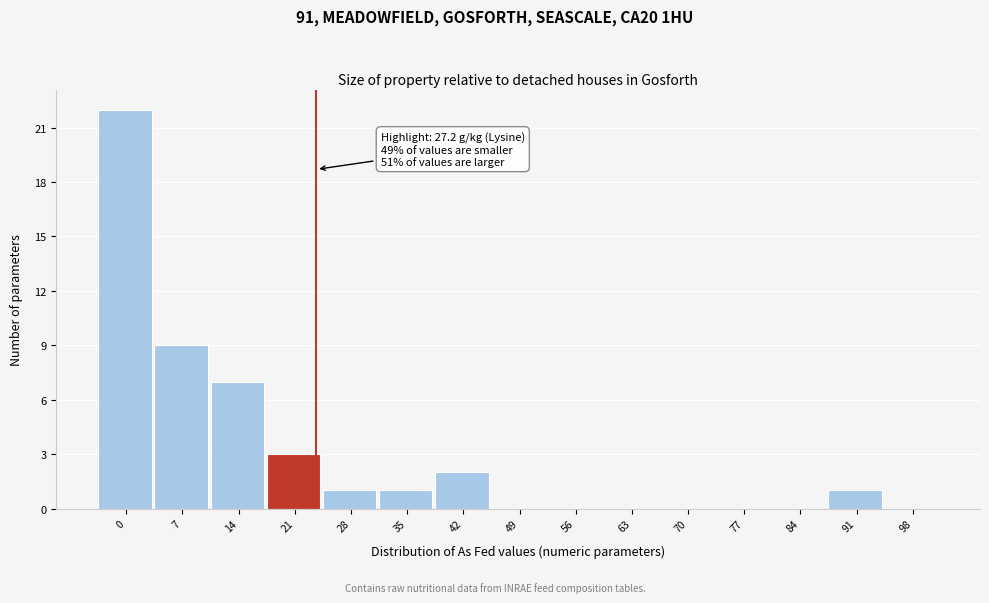

Reading right to left, extract all data points from this chart.

98=0	91=1	84=0	77=0	70=0	63=0	56=0	49=0	42=2	35=1	28=1	21=3	14=7	7=9	0=22